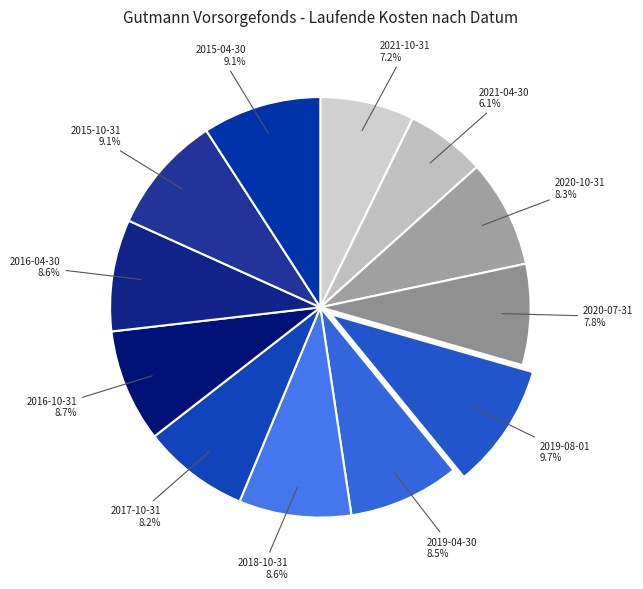

To the nearest percent, what is the average slice percentage?

8%